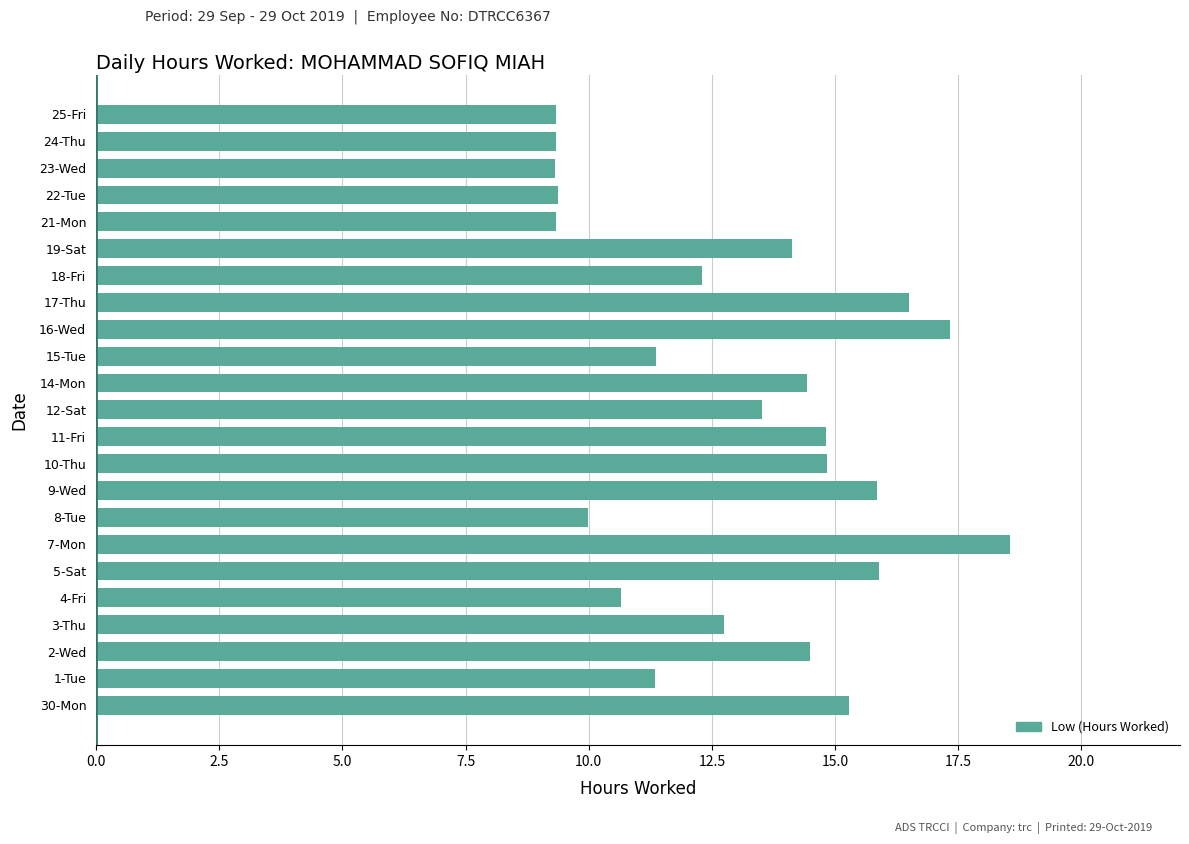

How many data points are above 13?

12